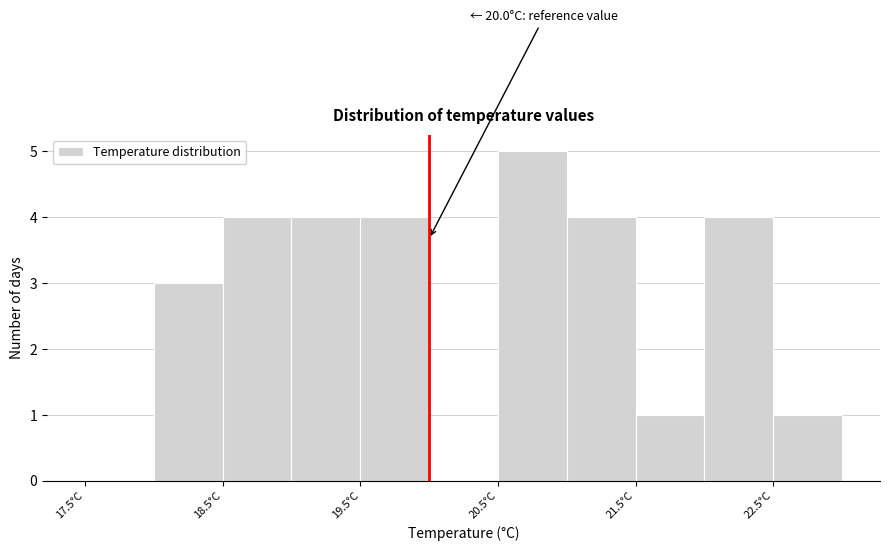

Over which range of the x-axis is the bar tallest?

20.5 to 21.0